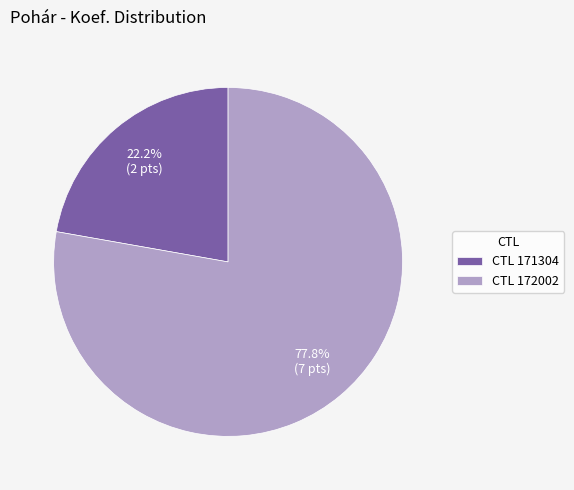

Combined, what portion of the pie is CTL 172002 and CTL 171304?

100.0%